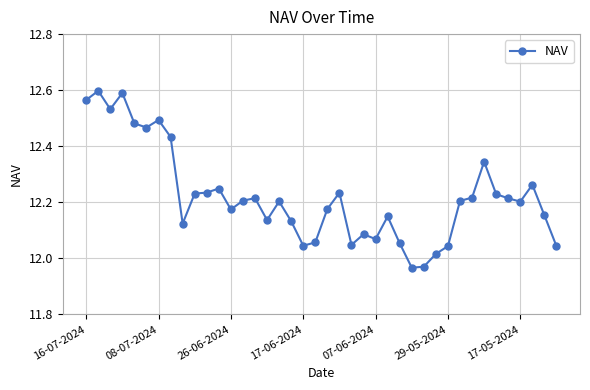

What is the sum of all values?

488.8